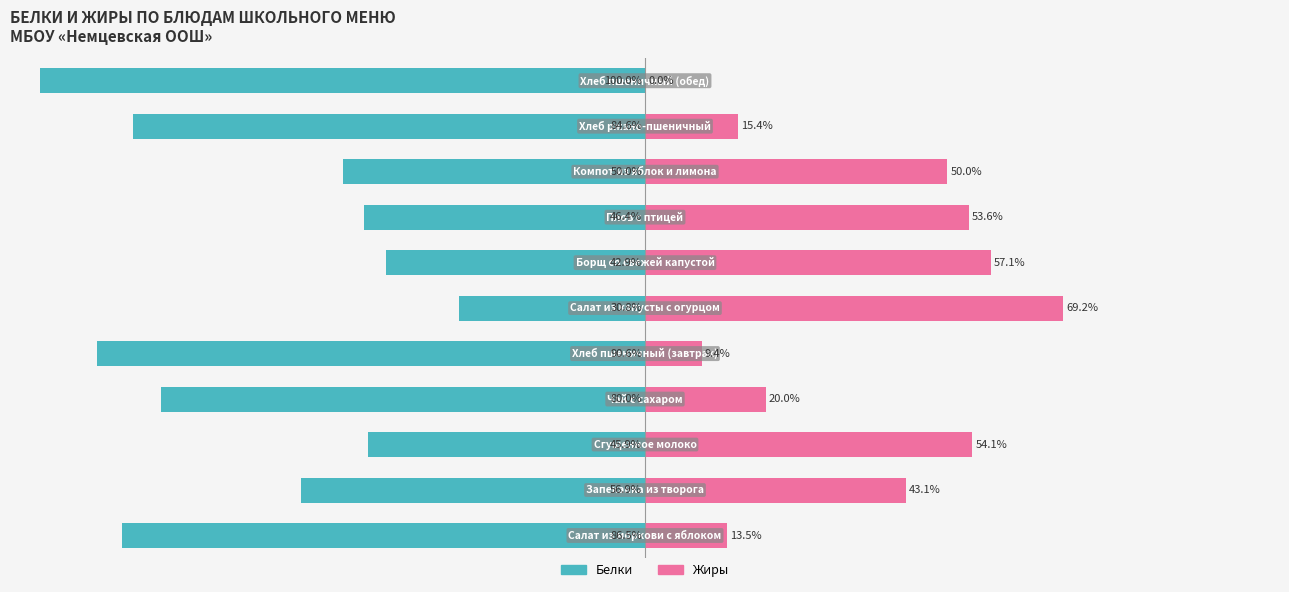

At which category is the sum across all series the highest?

5